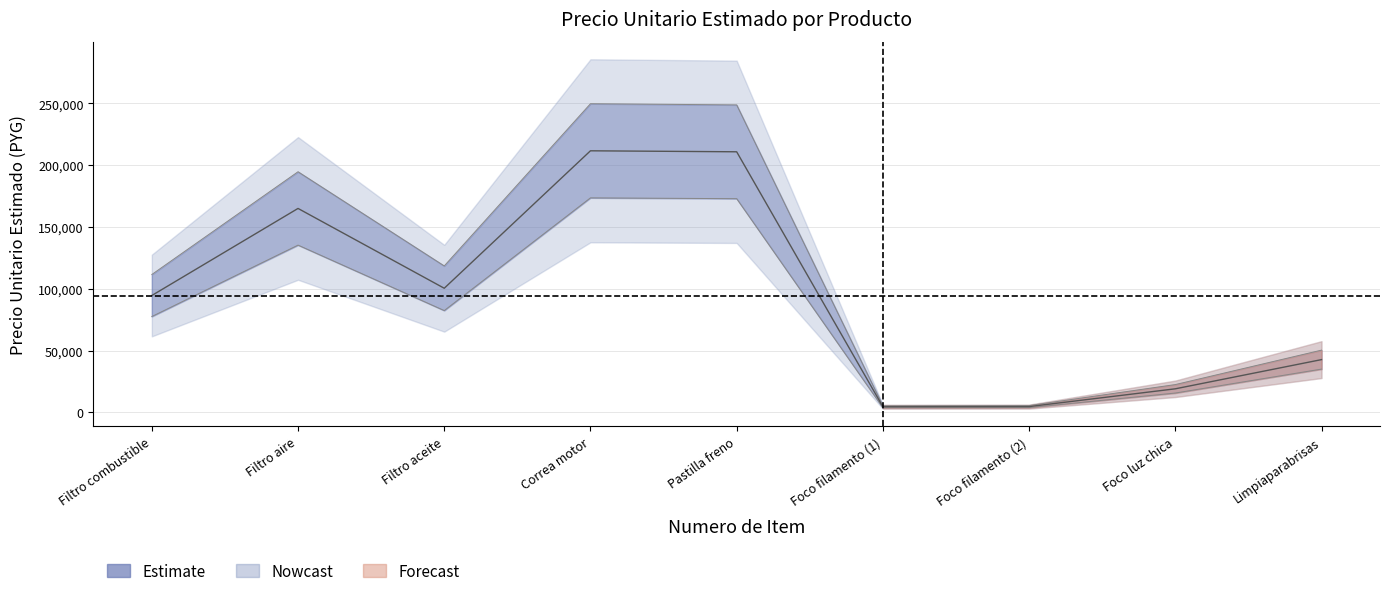

Where is the first local minimum?

Filtro aceite